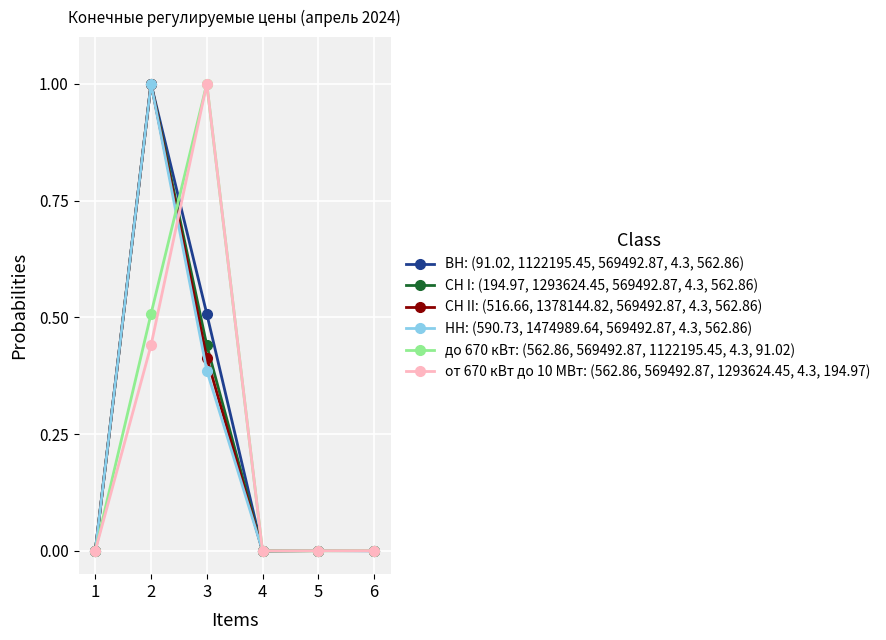

What is the greatest value displayed?

1.0